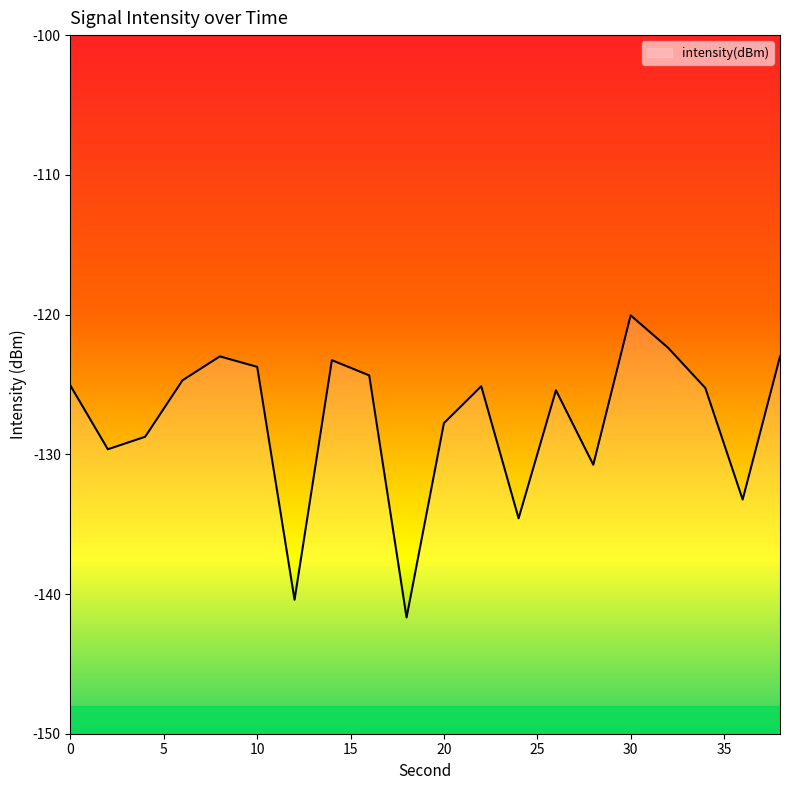

How many lines are shown in the chart?

1